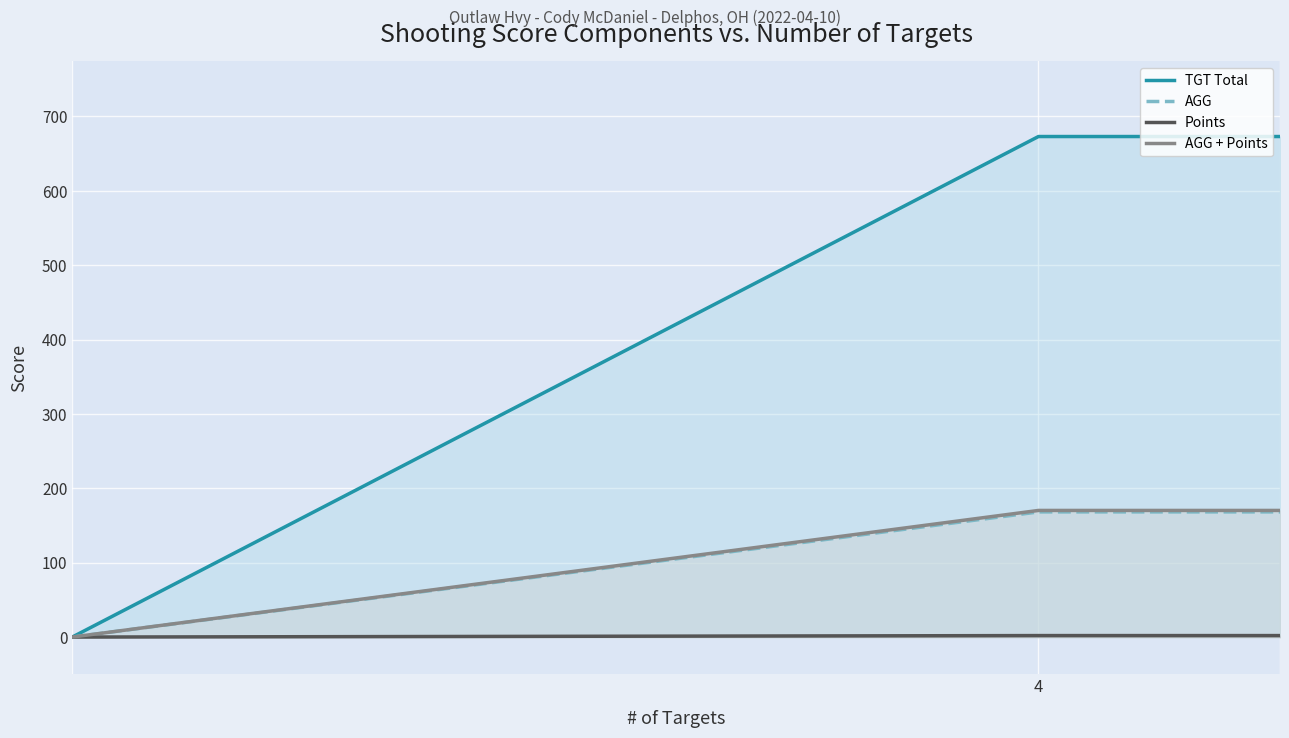

Which series has the largest range (max minus min)?

TGT Total